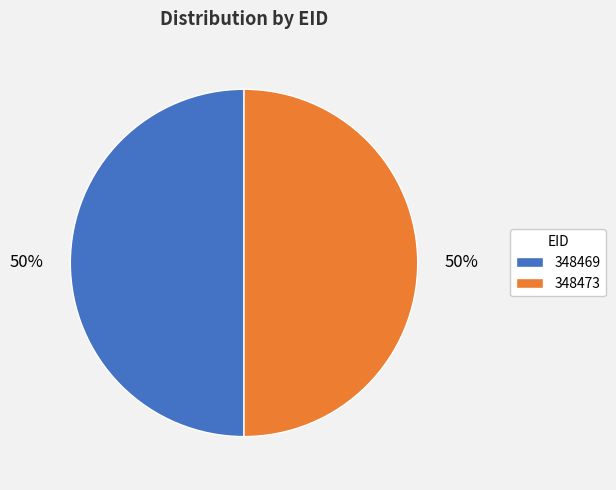

Approximately how many times larger is the value at 348469 compared to 348473?

1.0